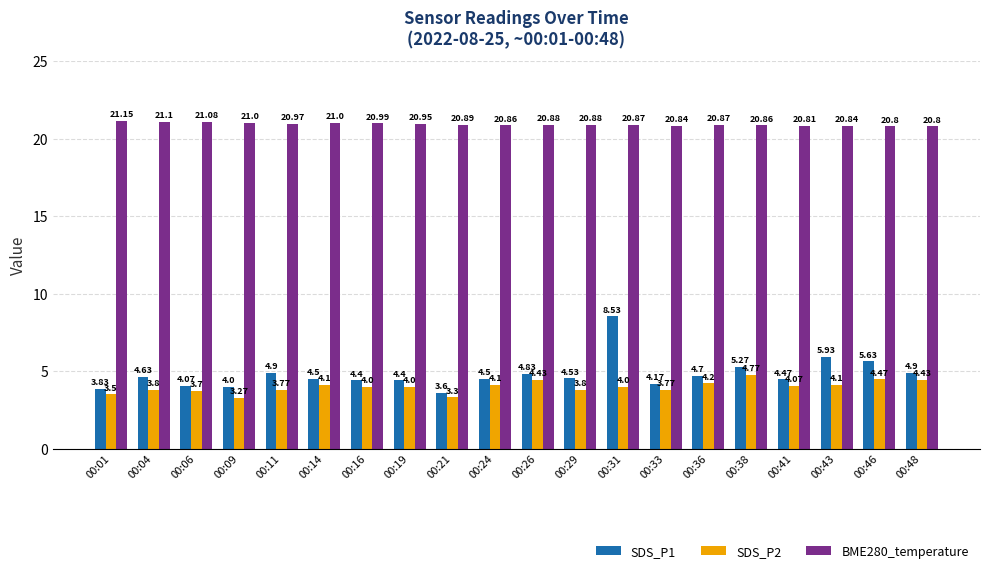

Between 00:21 and 00:33, which series saw the biggest shift?

SDS_P1